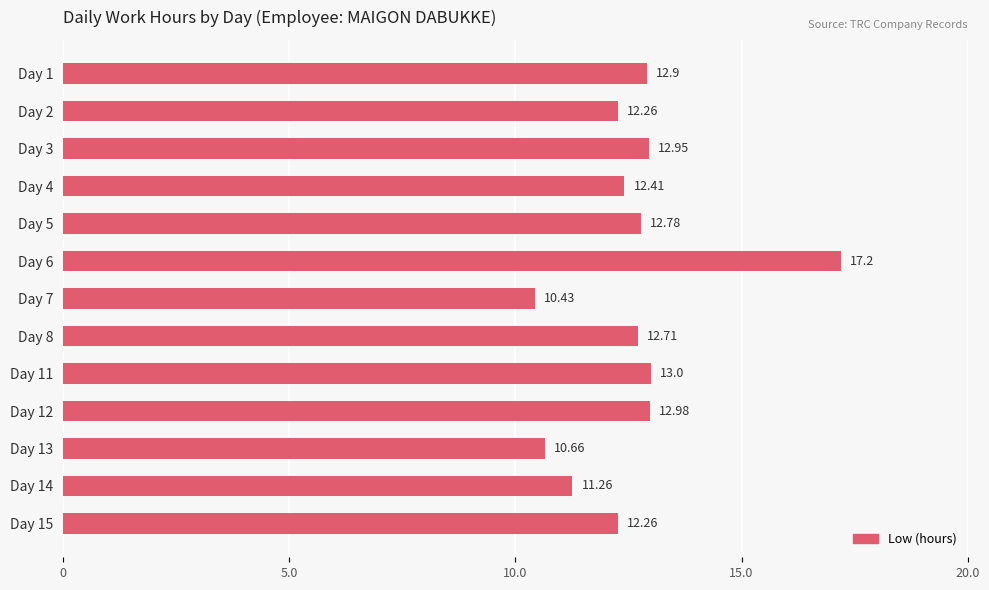

What is the difference between the maximum and minimum values?

6.8